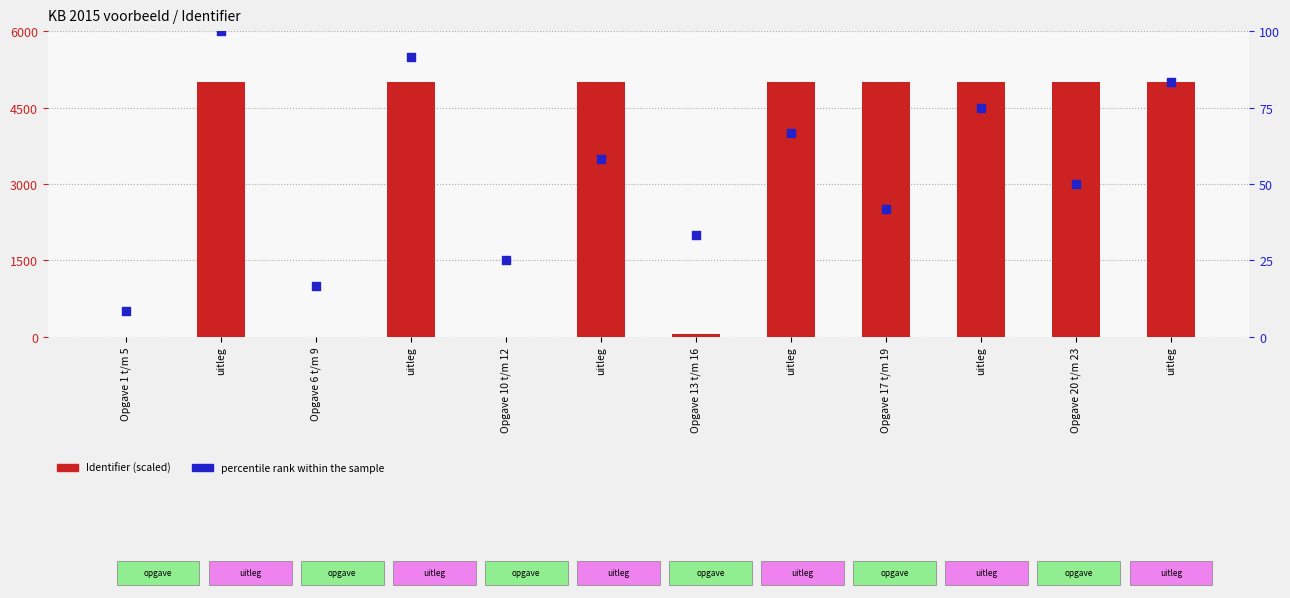

Is the value of Identifier (scaled) at Opgave 1 t/m 5 greater than the value of percentile rank within the sample at Opgave 17 t/m 19?

No